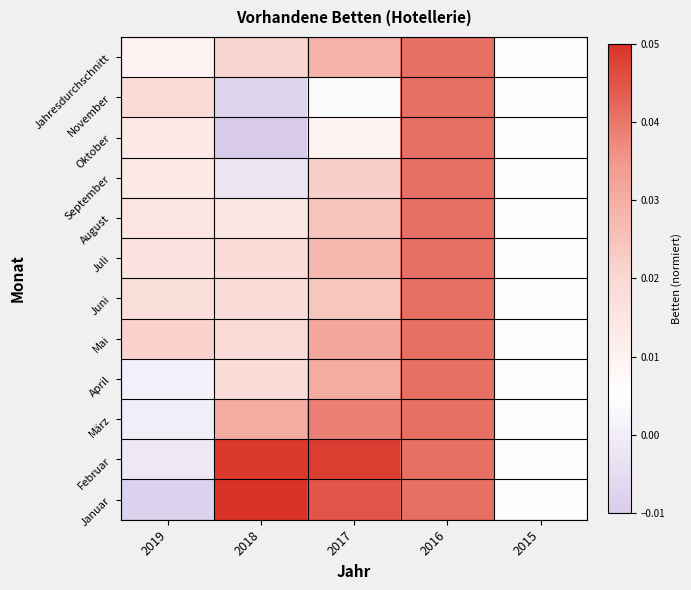

Count the number of data series in this chart.

12